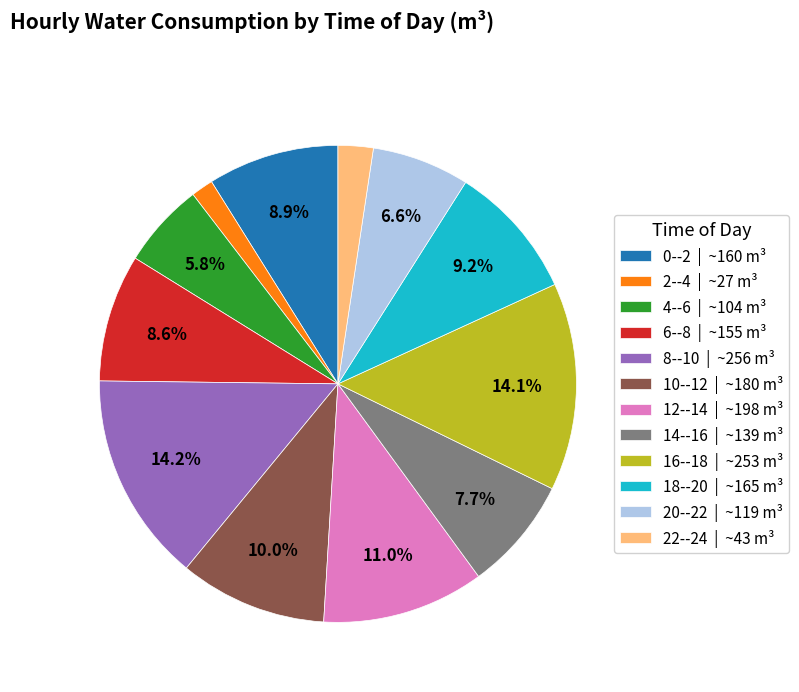

Is the sum of 12--14 | ~198 m³ and 16--18 | ~253 m³ greater than half?

No